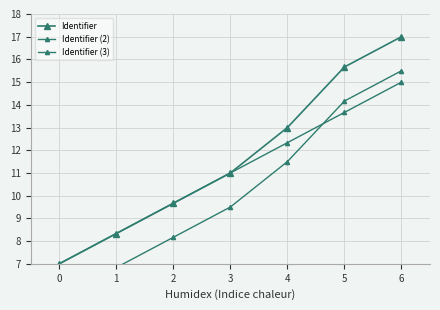

True or false: Identifier (2) has more than 1 interior local peaks.

False